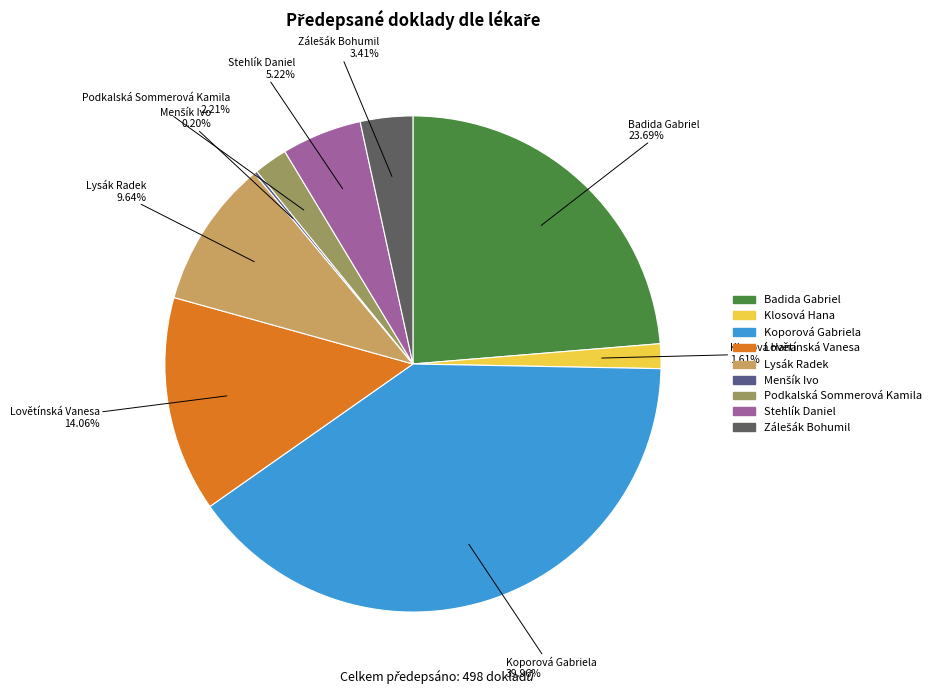

Which has a higher value, Lysák Radek or Podkalská Sommerová Kamila?

Lysák Radek